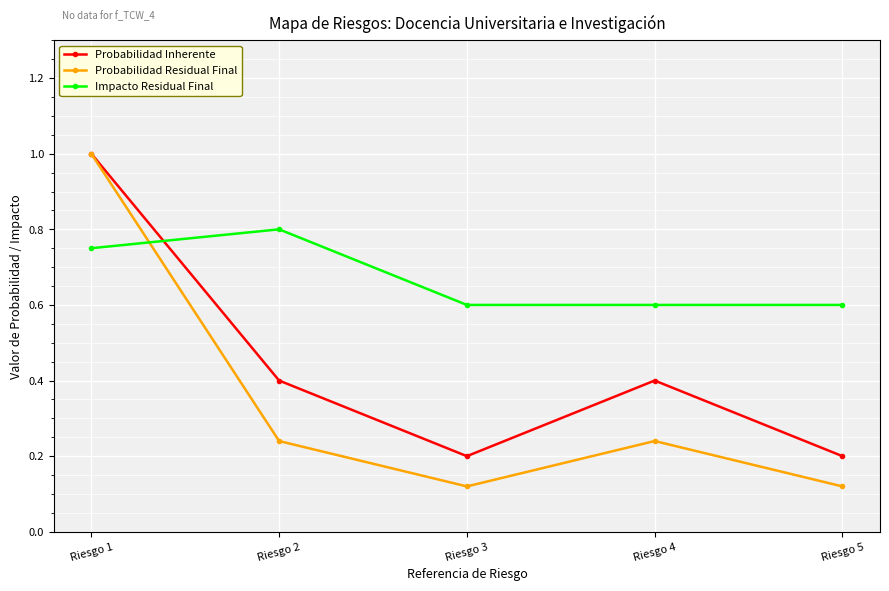

Rank the series at Riesgo 4 from highest to lowest value.

Impacto Residual Final, Probabilidad Inherente, Probabilidad Residual Final